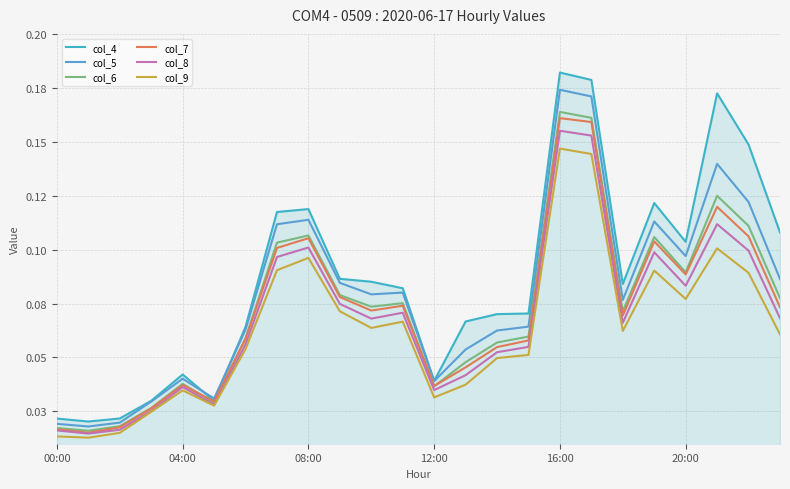

Does the chart have visible grid lines?

Yes